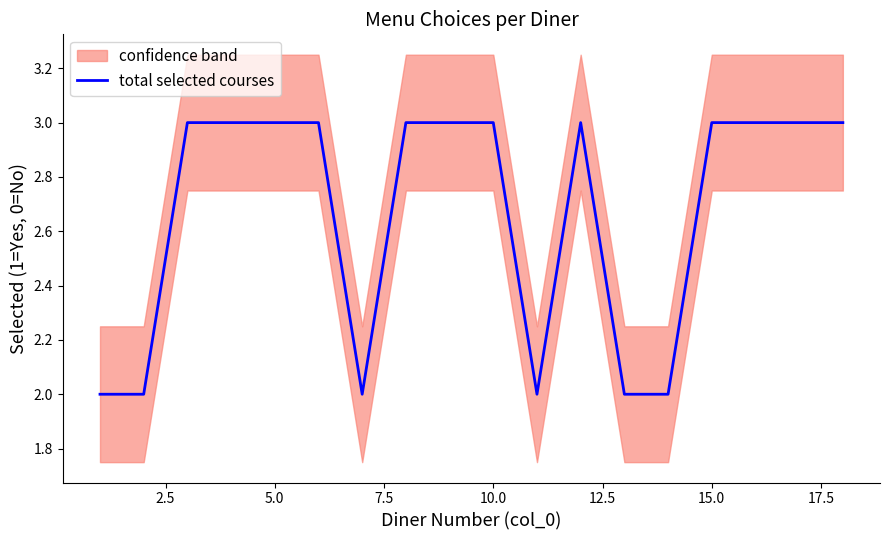

Is it true that total selected courses equals 4 at 15.0?

False